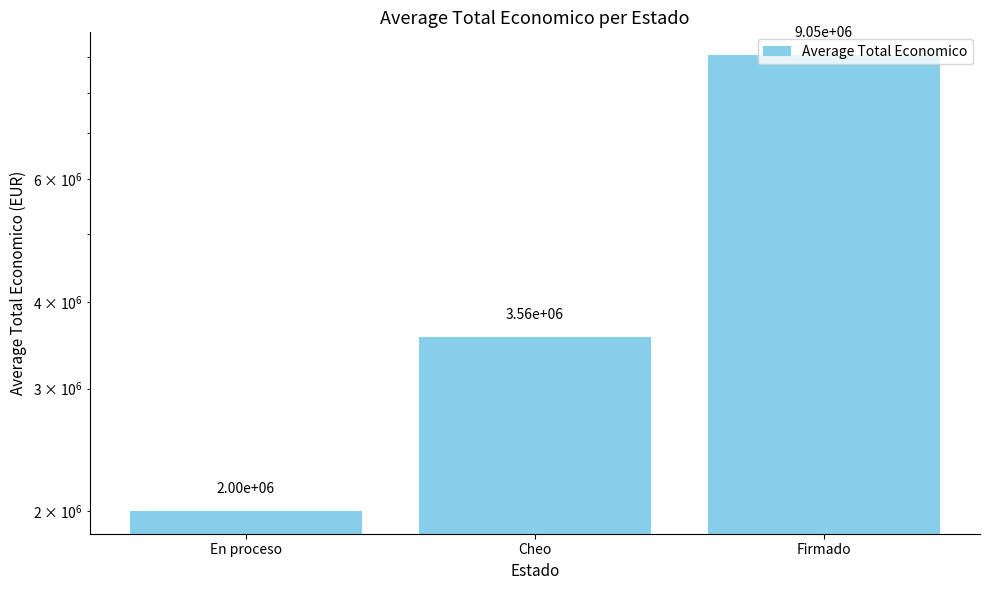

Is it true that the value at En proceso is 2000929.7?

True